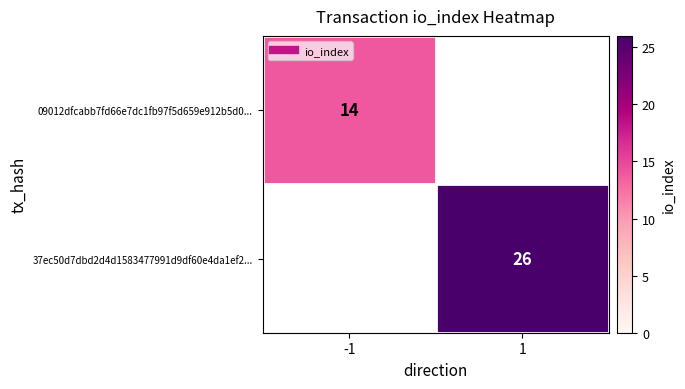

Between -1 and 1, which series saw the biggest shift?

37ec50d7dbd2d4d1583477991d9df60e4da1ef2...